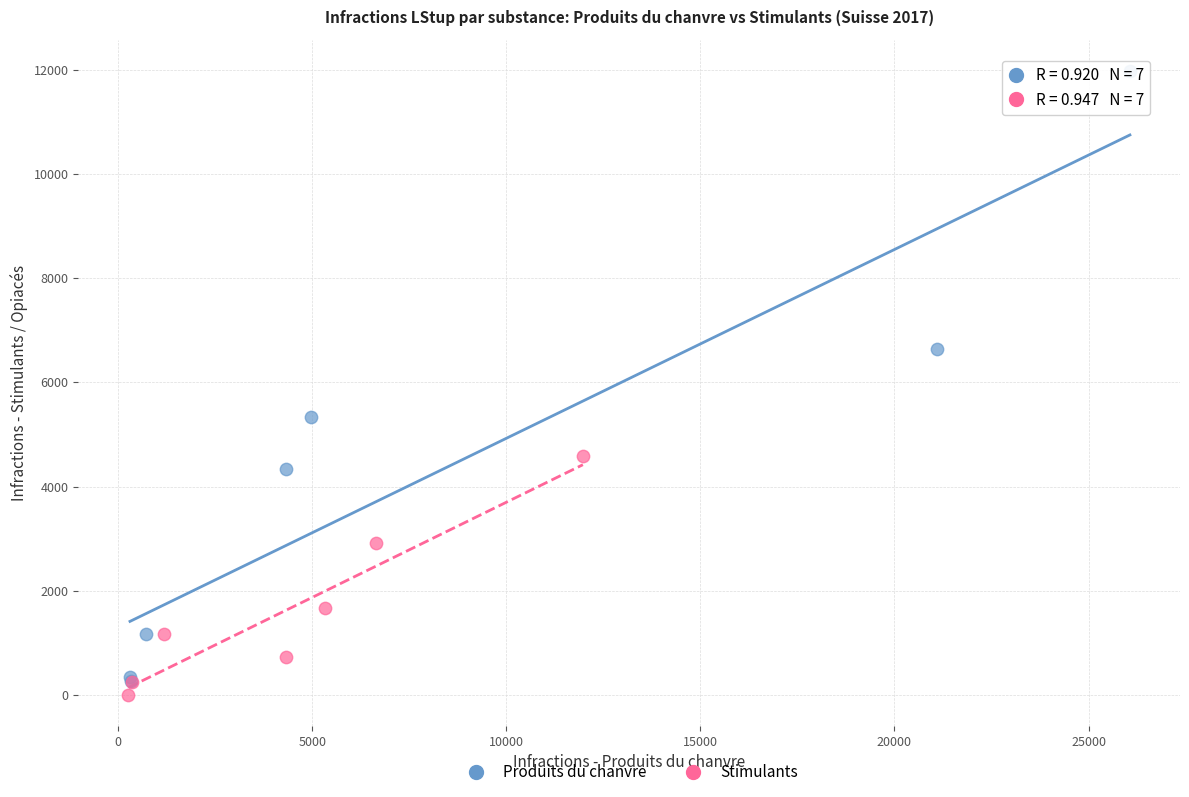

Which series contains the highest Y value?

Produits du chanvre